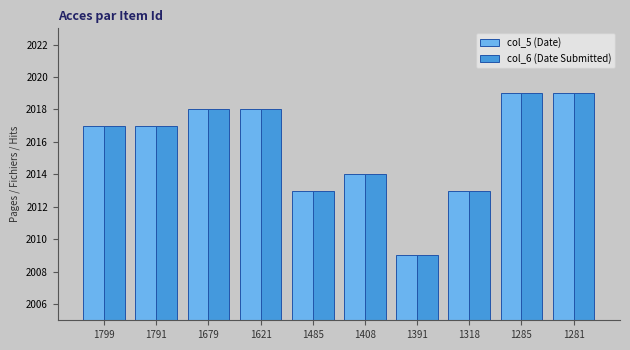

Does the chart contain stacked bars?

No